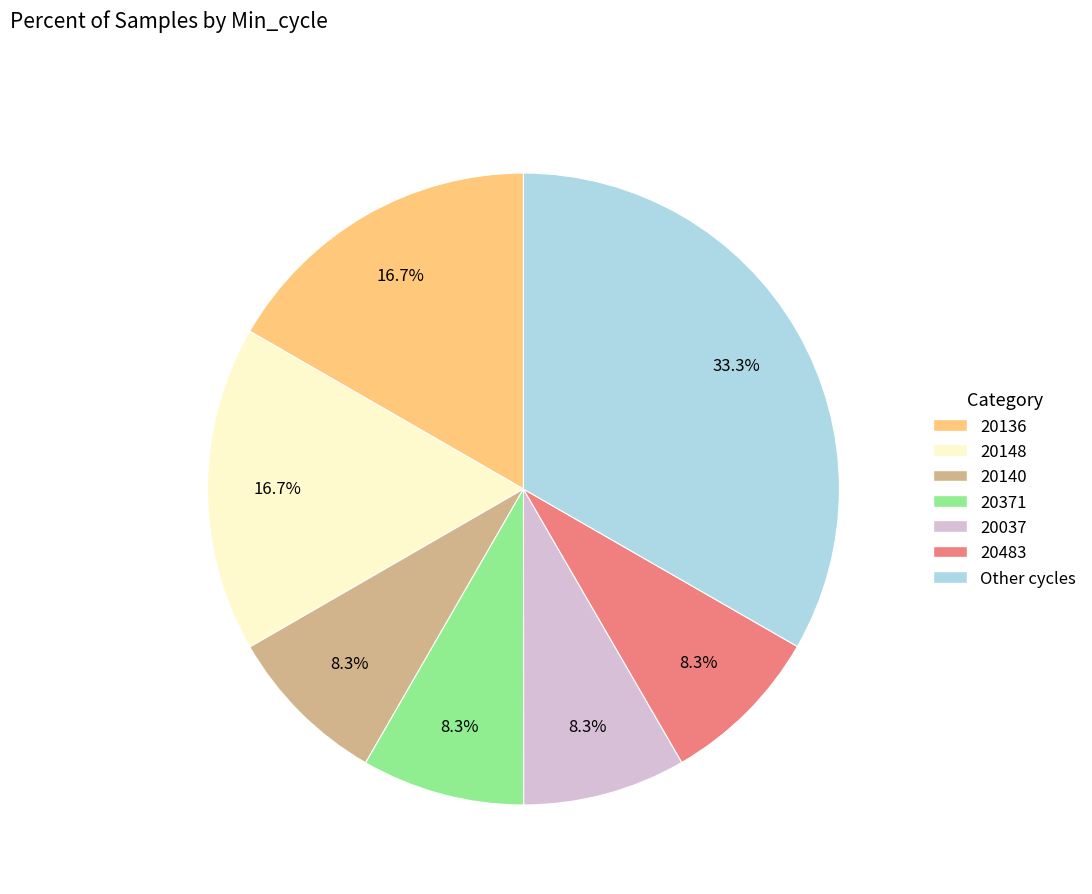

Is there a majority slice in this chart?

No